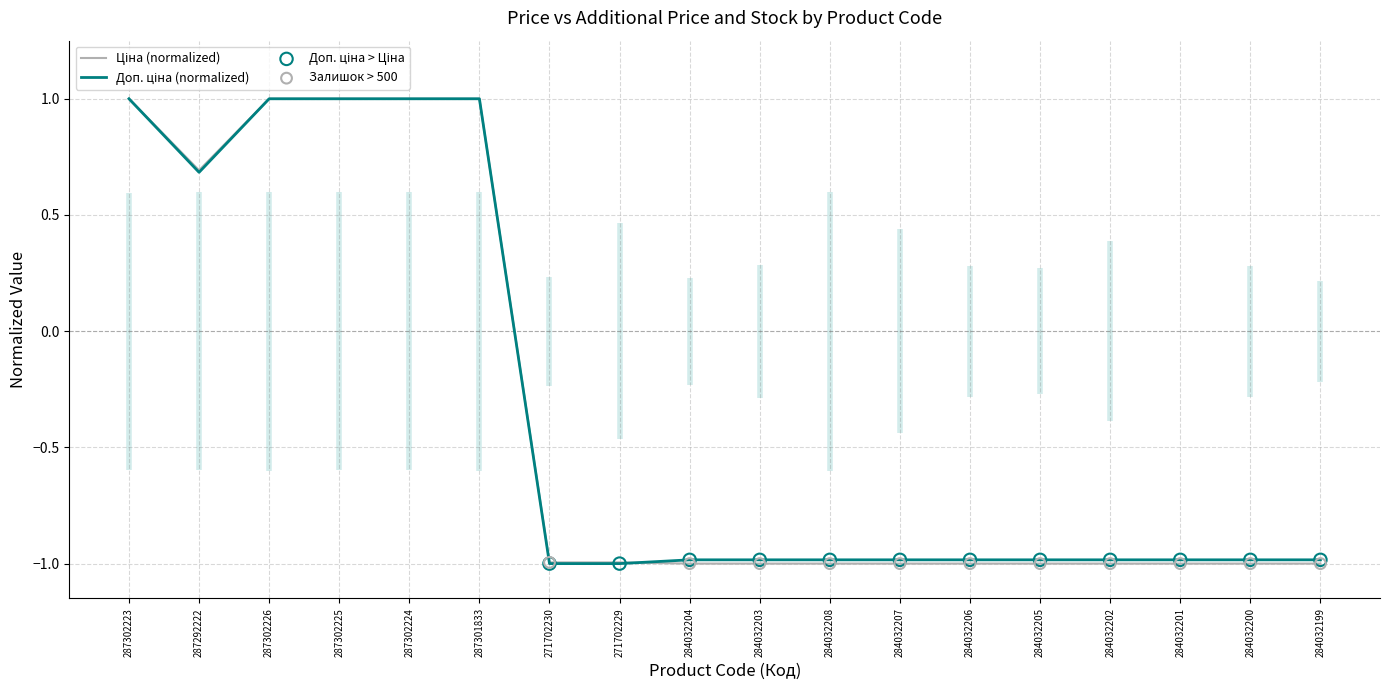

Which series contains the lowest Y value?

Ціна